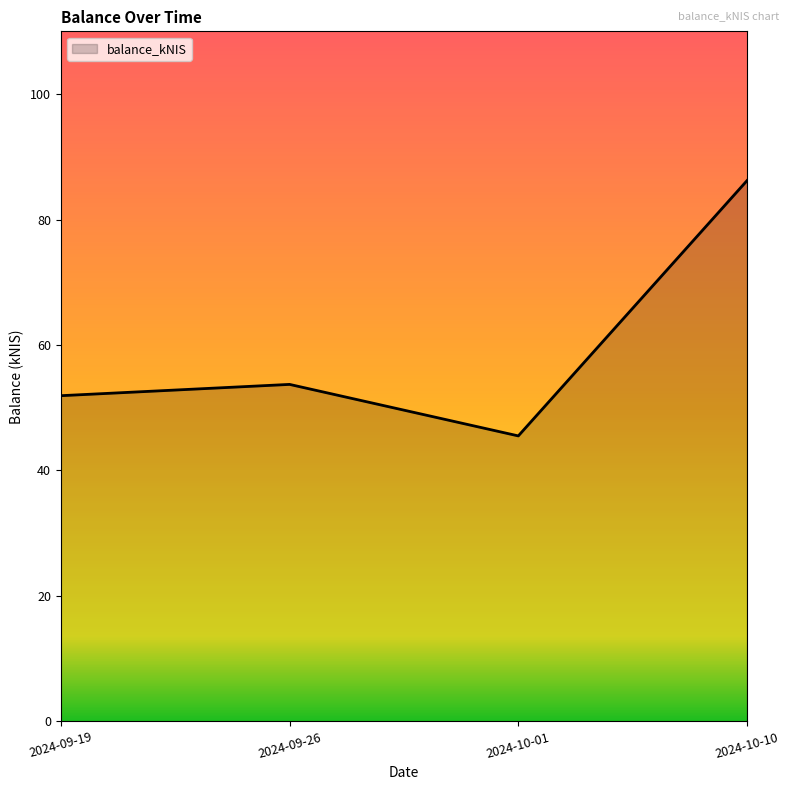

Reading left to right, extract all data points from this chart.

51.9	53.7	45.5	86.2